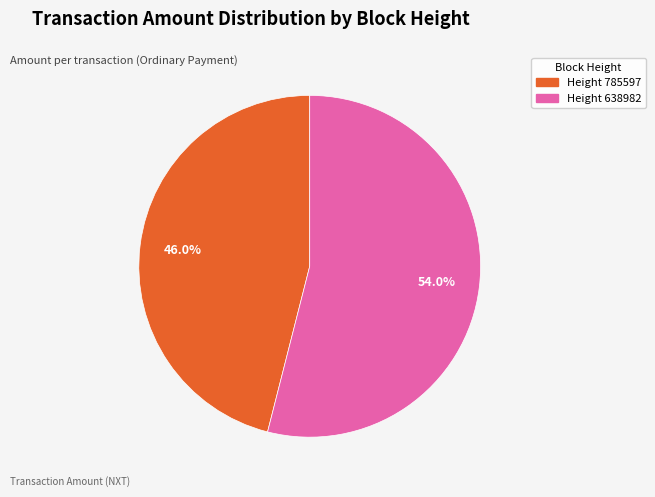

Is there any slice that represents more than half of the pie?

Yes